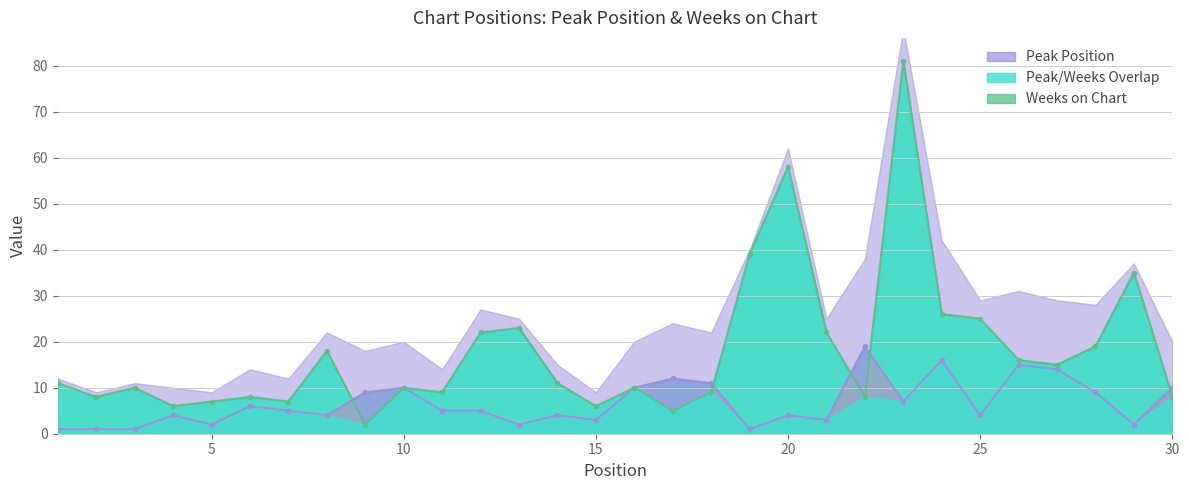

At which category does the chart reach its peak across all series?

23